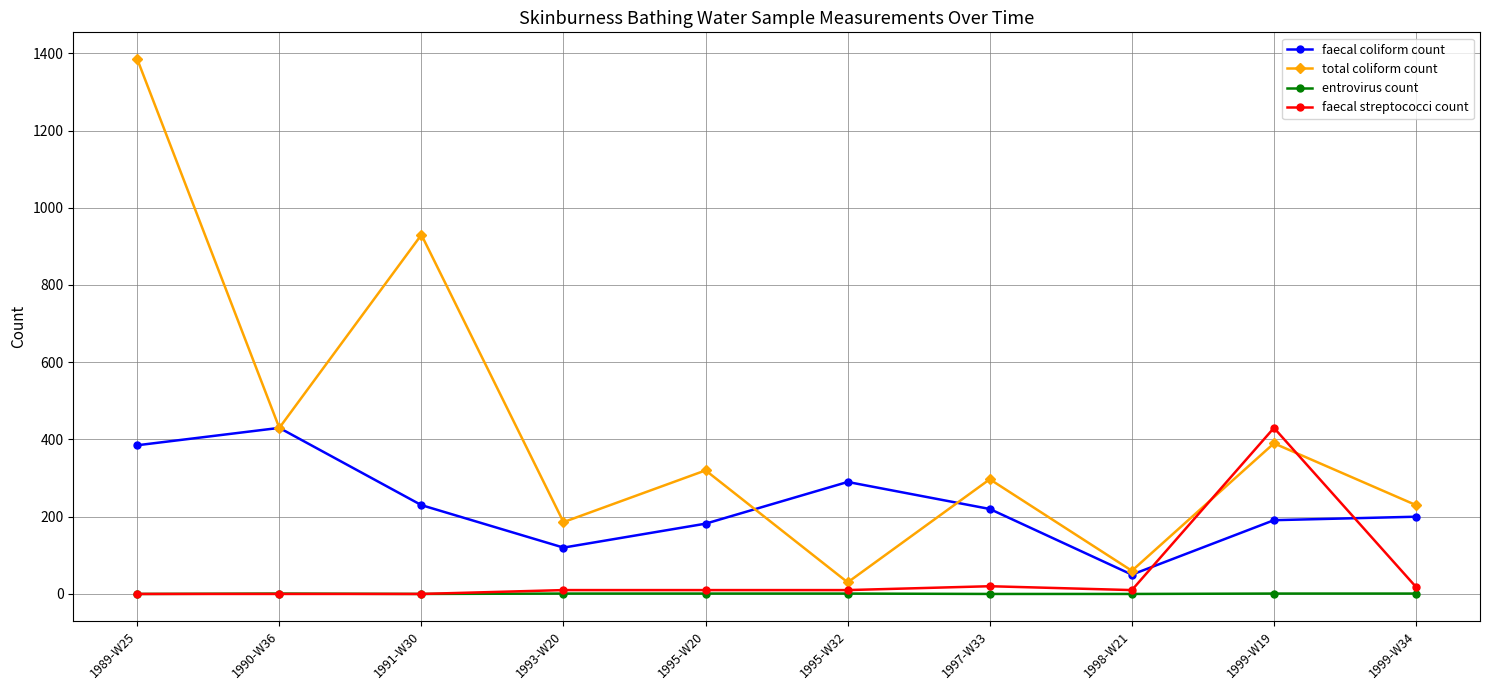

At which label is total coliform count closest to 707?

1991-W30